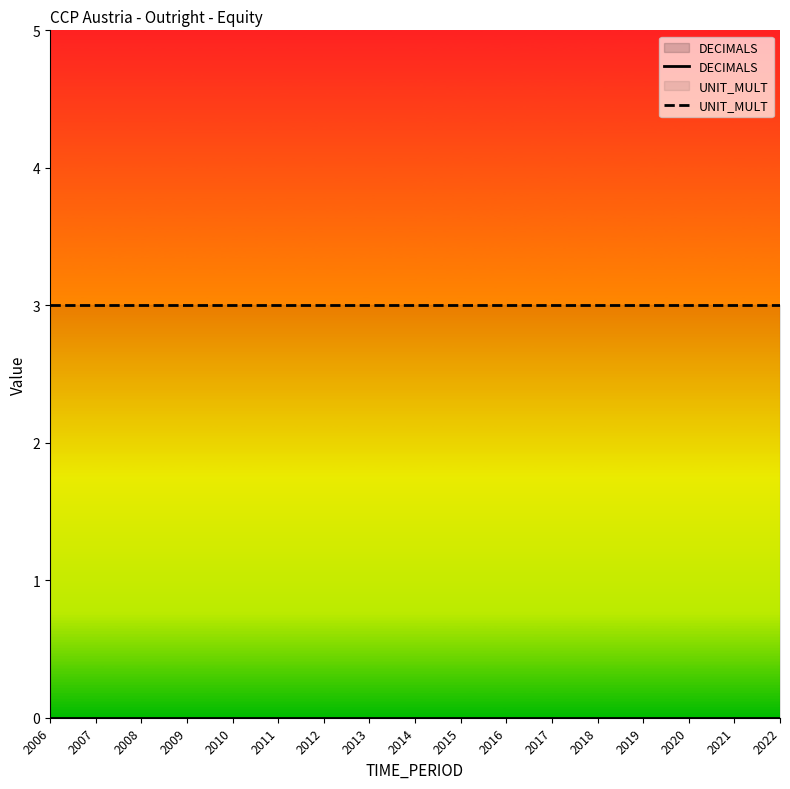

True or false: DECIMALS has more than 1 points higher than both neighbors.

False